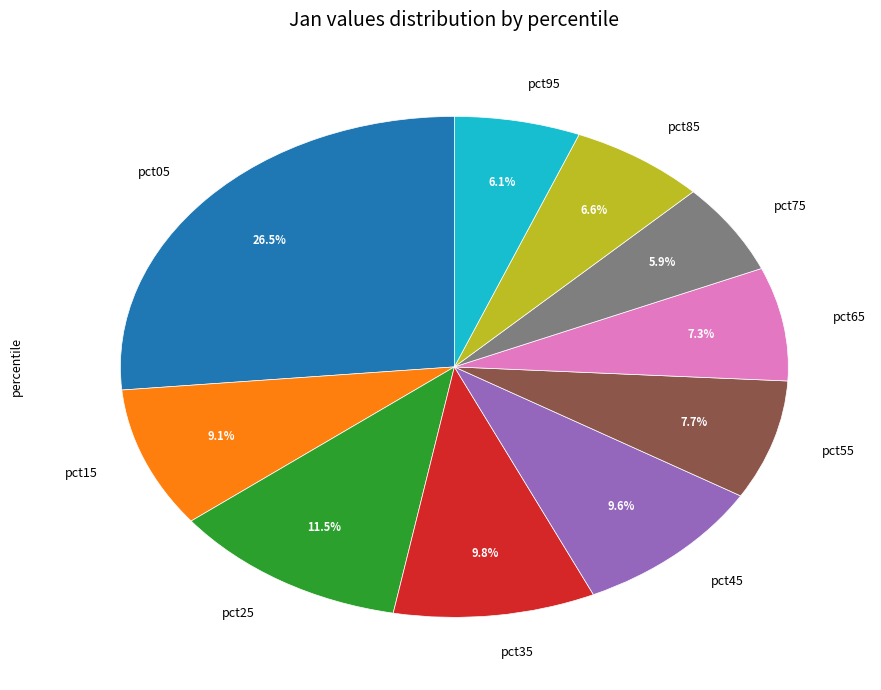

Is there any slice that represents more than half of the pie?

No